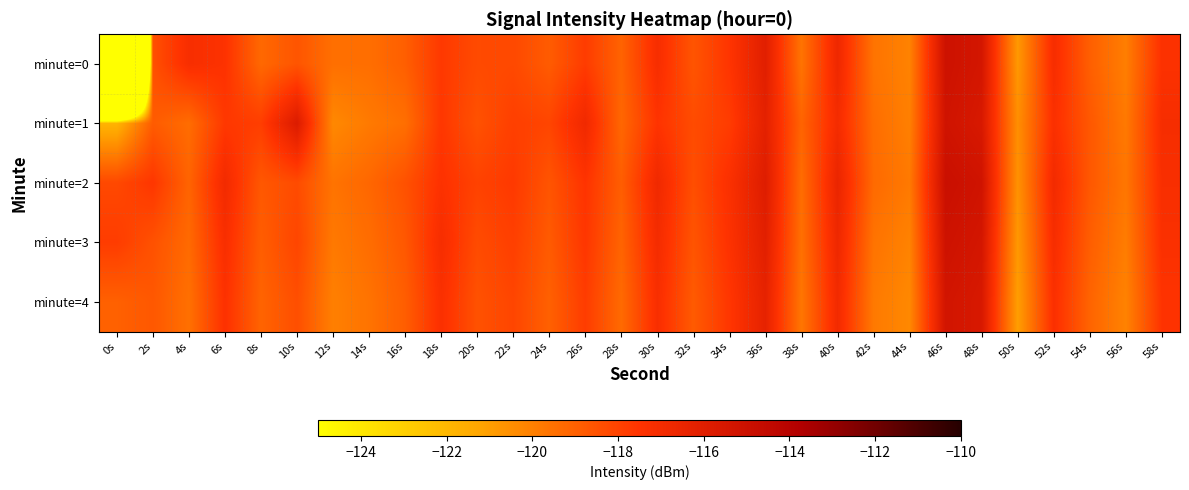

What is the total value across all series at 0s?

-689.0